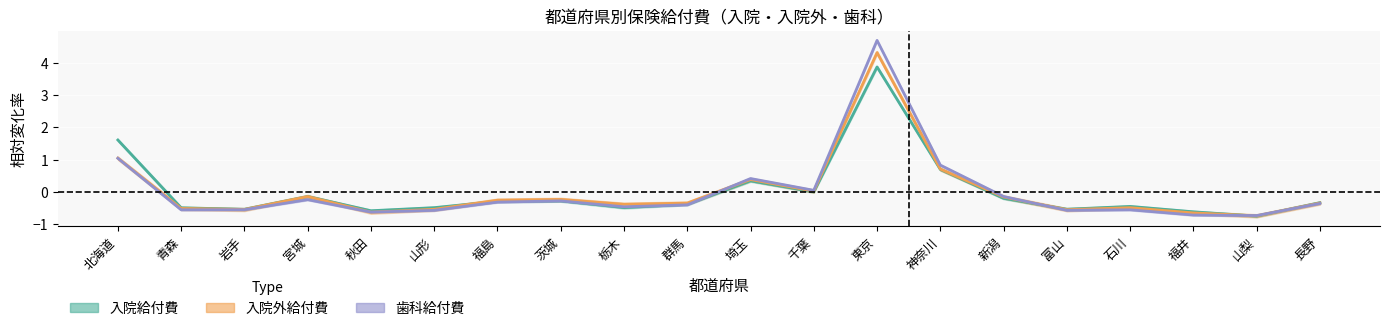

Is the value of 入院給付費 at 北海道 greater than the value of 歯科給付費 at 宮城?

Yes